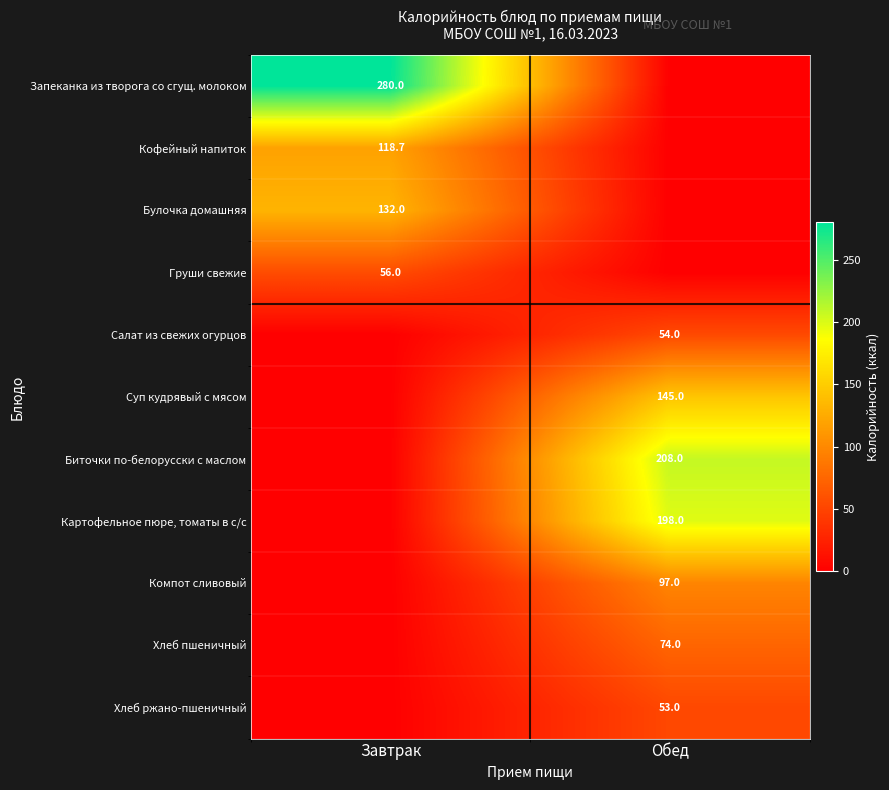

The value of Хлеб ржано-пшеничный at Обед is 53.0. True or false?

True